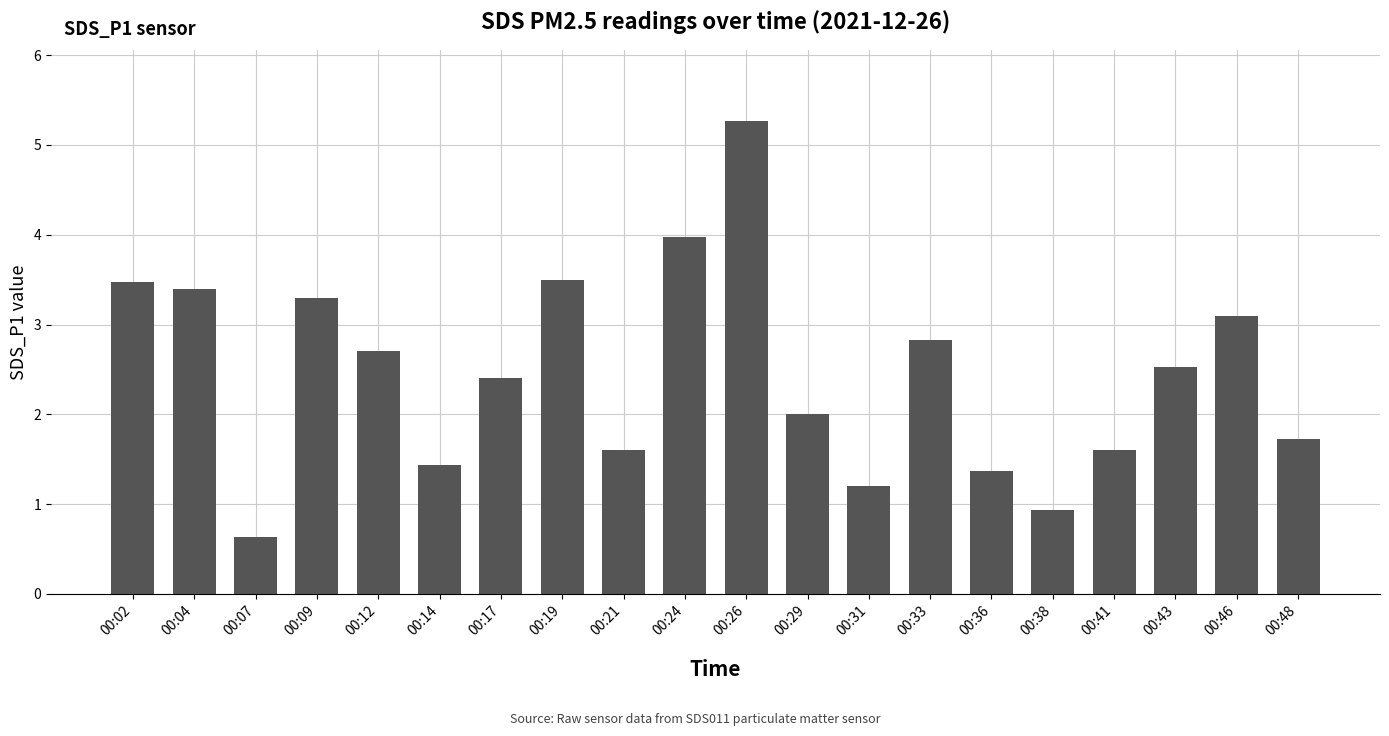

What is the greatest value displayed?

5.3